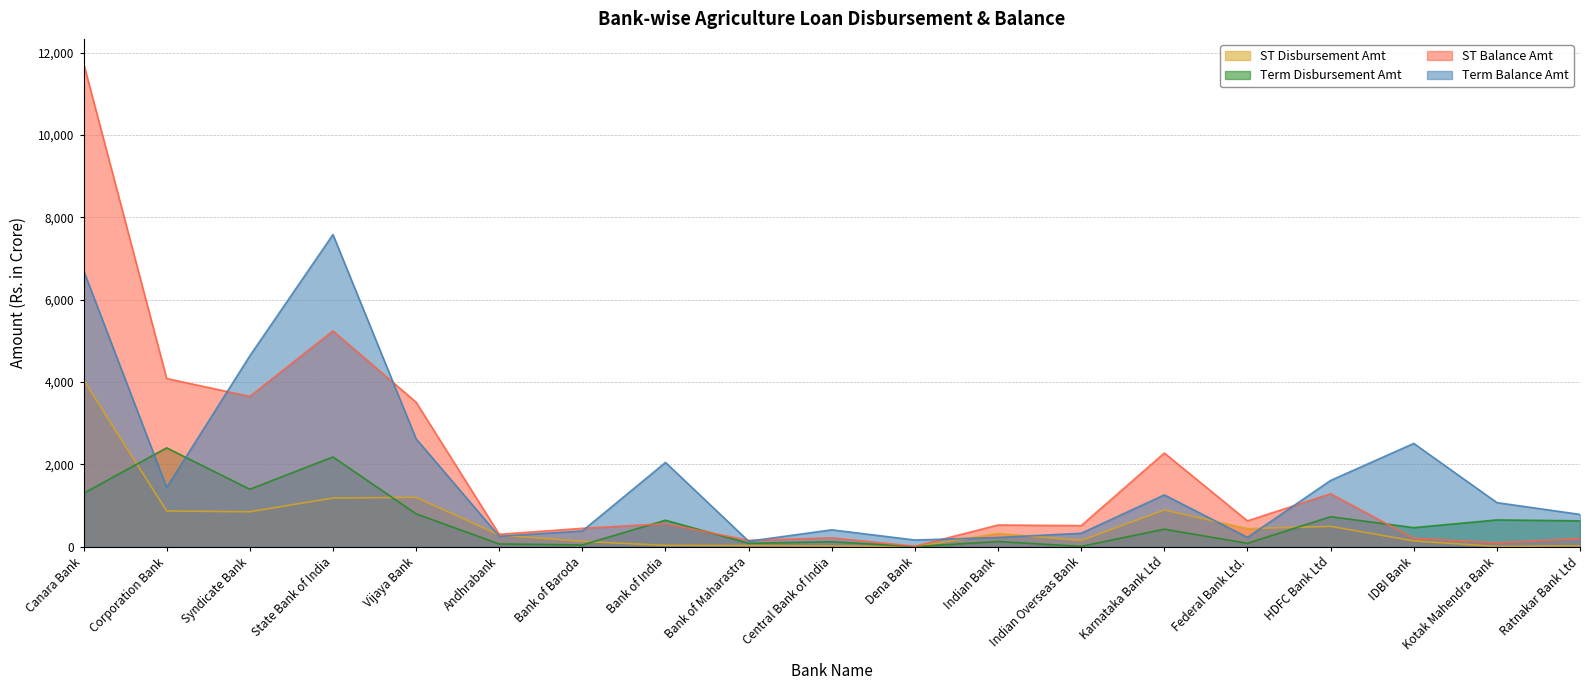

Reading right to left, extract all data points from this chart.

ST Disbursement Amt: Ratnakar Bank Ltd=23.1	Kotak Mahendra Bank=8.6	IDBI Bank=142.1	HDFC Bank Ltd=495.6	Federal Bank Ltd.=441.0	Karnataka Bank Ltd=892.5	Indian Overseas Bank=153.6	Indian Bank=322.1	Dena Bank=2.0	Central Bank of India=19.2	Bank of Maharastra=29.5	Bank of India=34.5	Bank of Baroda=131.1	Andhrabank=285.4	Vijaya Bank=1199.6	State Bank of India=1183.6	Syndicate Bank=849.9	Corporation Bank=869.0	Canara Bank=4051.0
Term Disbursement Amt: Ratnakar Bank Ltd=629.9	Kotak Mahendra Bank=651.7	IDBI Bank=464.5	HDFC Bank Ltd=730.5	Federal Bank Ltd.=84.0	Karnataka Bank Ltd=427.7	Indian Overseas Bank=10.1	Indian Bank=127.8	Dena Bank=4.2	Central Bank of India=123.0	Bank of Maharastra=83.4	Bank of India=645.5	Bank of Baroda=44.4	Andhrabank=69.1	Vijaya Bank=800.3	State Bank of India=2180.3	Syndicate Bank=1397.1	Corporation Bank=2401.9	Canara Bank=1296.9
ST Balance Amt: Ratnakar Bank Ltd=199.6	Kotak Mahendra Bank=95.0	IDBI Bank=204.6	HDFC Bank Ltd=1288.5	Federal Bank Ltd.=629.0	Karnataka Bank Ltd=2276.3	Indian Overseas Bank=513.8	Indian Bank=528.8	Dena Bank=13.4	Central Bank of India=216.9	Bank of Maharastra=156.1	Bank of India=561.1	Bank of Baroda=448.2	Andhrabank=303.3	Vijaya Bank=3510.6	State Bank of India=5240.9	Syndicate Bank=3651.3	Corporation Bank=4085.0	Canara Bank=11744.0
Term Balance Amt: Ratnakar Bank Ltd=786.0	Kotak Mahendra Bank=1072.8	IDBI Bank=2509.4	HDFC Bank Ltd=1611.1	Federal Bank Ltd.=227.9	Karnataka Bank Ltd=1259.8	Indian Overseas Bank=328.4	Indian Bank=225.6	Dena Bank=164.4	Central Bank of India=411.9	Bank of Maharastra=135.2	Bank of India=2048.0	Bank of Baroda=385.1	Andhrabank=254.8	Vijaya Bank=2621.5	State Bank of India=7581.1	Syndicate Bank=4635.7	Corporation Bank=1439.9	Canara Bank=6709.8